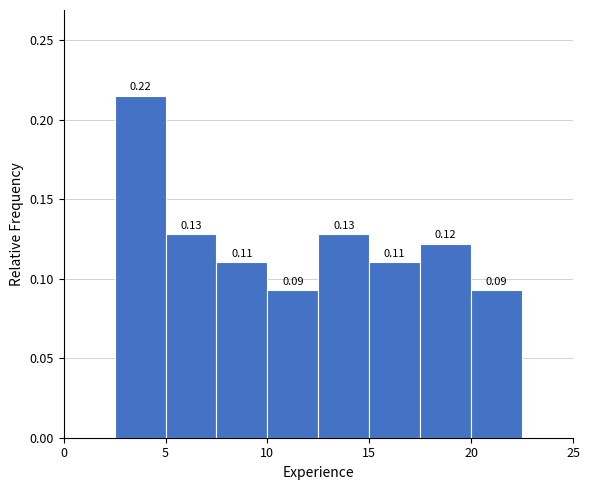

Which range on the x-axis has the tallest bar?

2.5 to 5.0